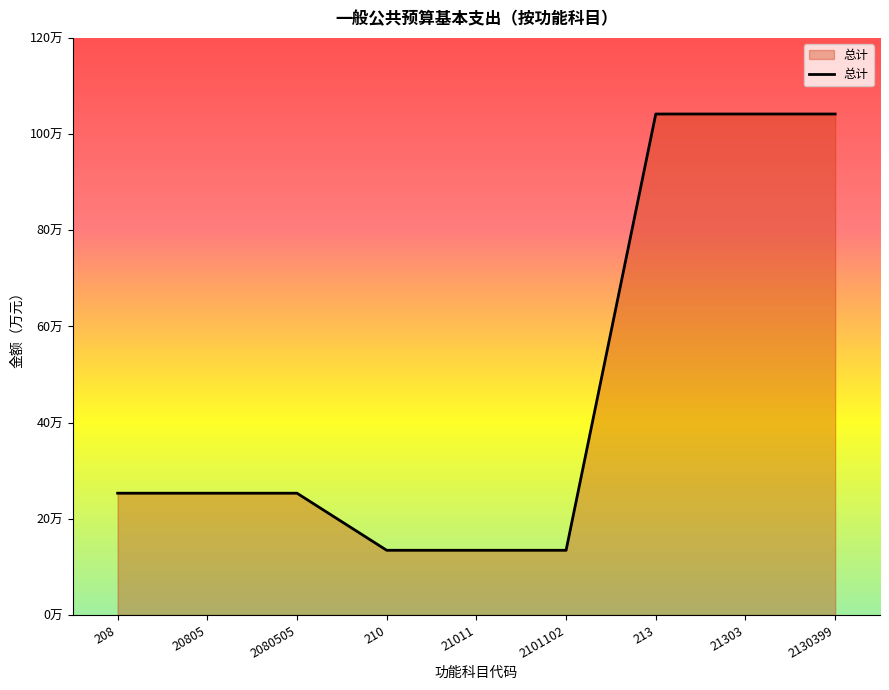

Does the chart have visible grid lines?

No